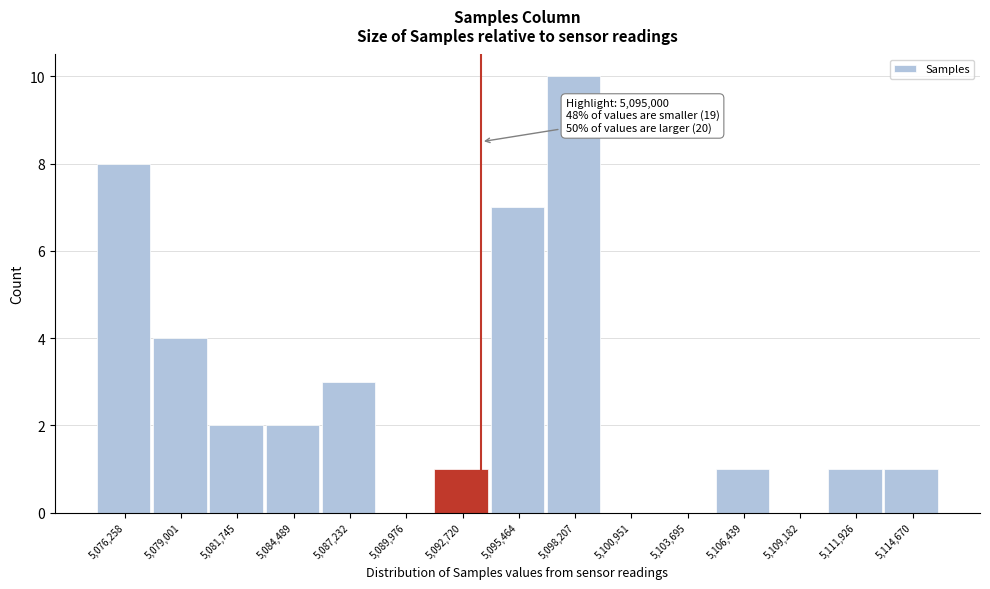

Reading right to left, what are all the values shown in this chart?

5,114,670=1	5,111,926=1	5,109,182=0	5,106,439=1	5,103,695=0	5,100,951=0	5,098,207=10	5,095,464=7	5,092,720=1	5,089,976=0	5,087,232=3	5,084,489=2	5,081,745=2	5,079,001=4	5,076,258=8